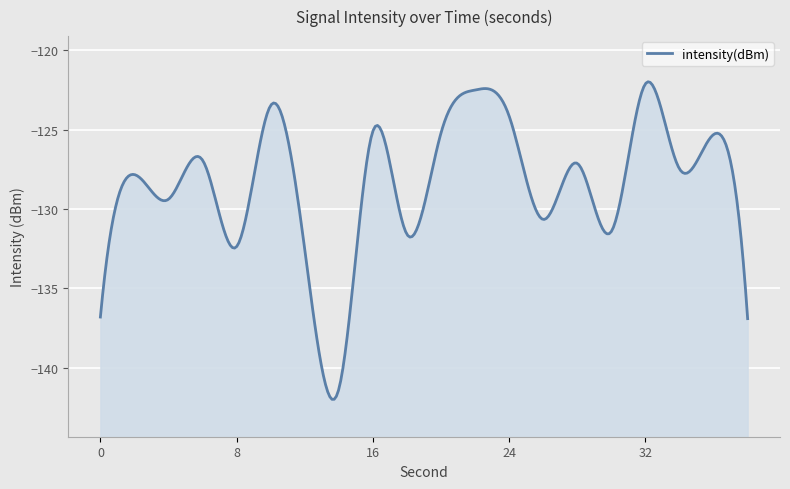

True or false: the data shows -188.8 at 14.

False